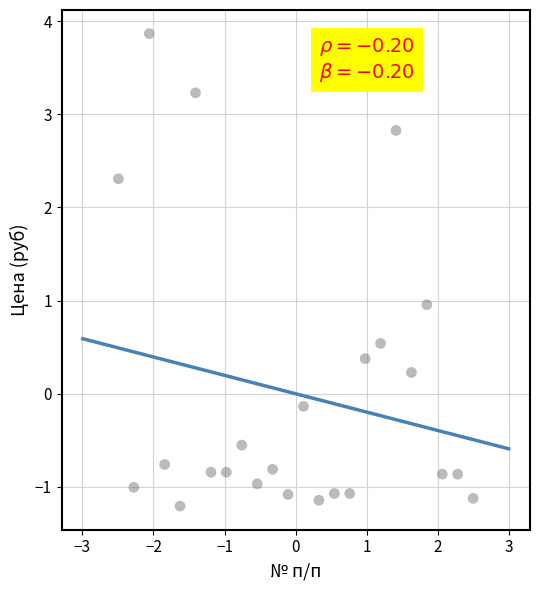

What is the range of Y values (max minus min)?

5.1